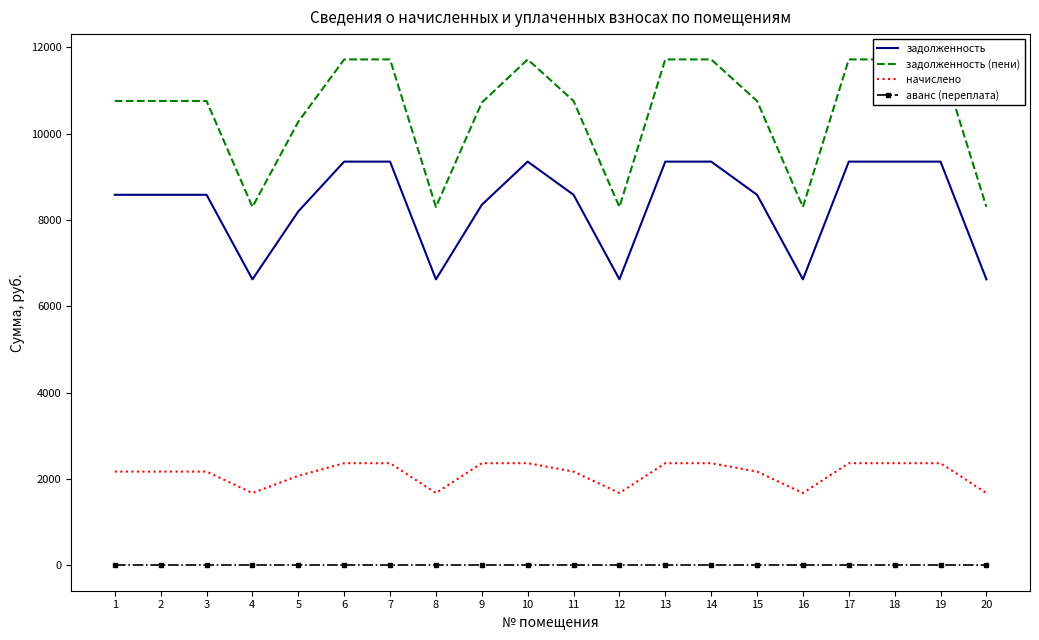

What is the total value across all series at 7?

23434.4